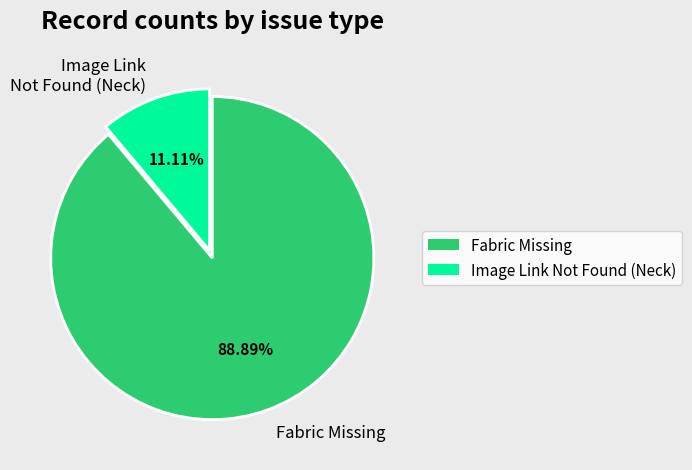

Which slice represents more than half of the pie?

Fabric Missing